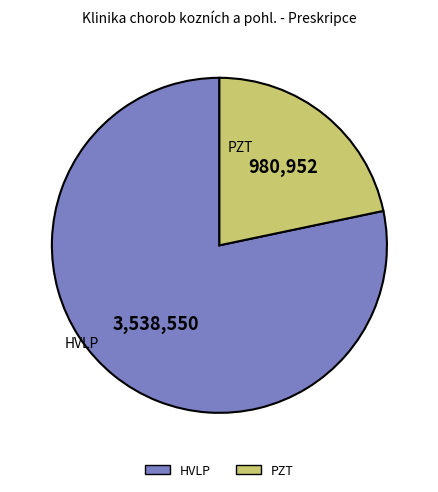

How many segments does this pie chart have?

2